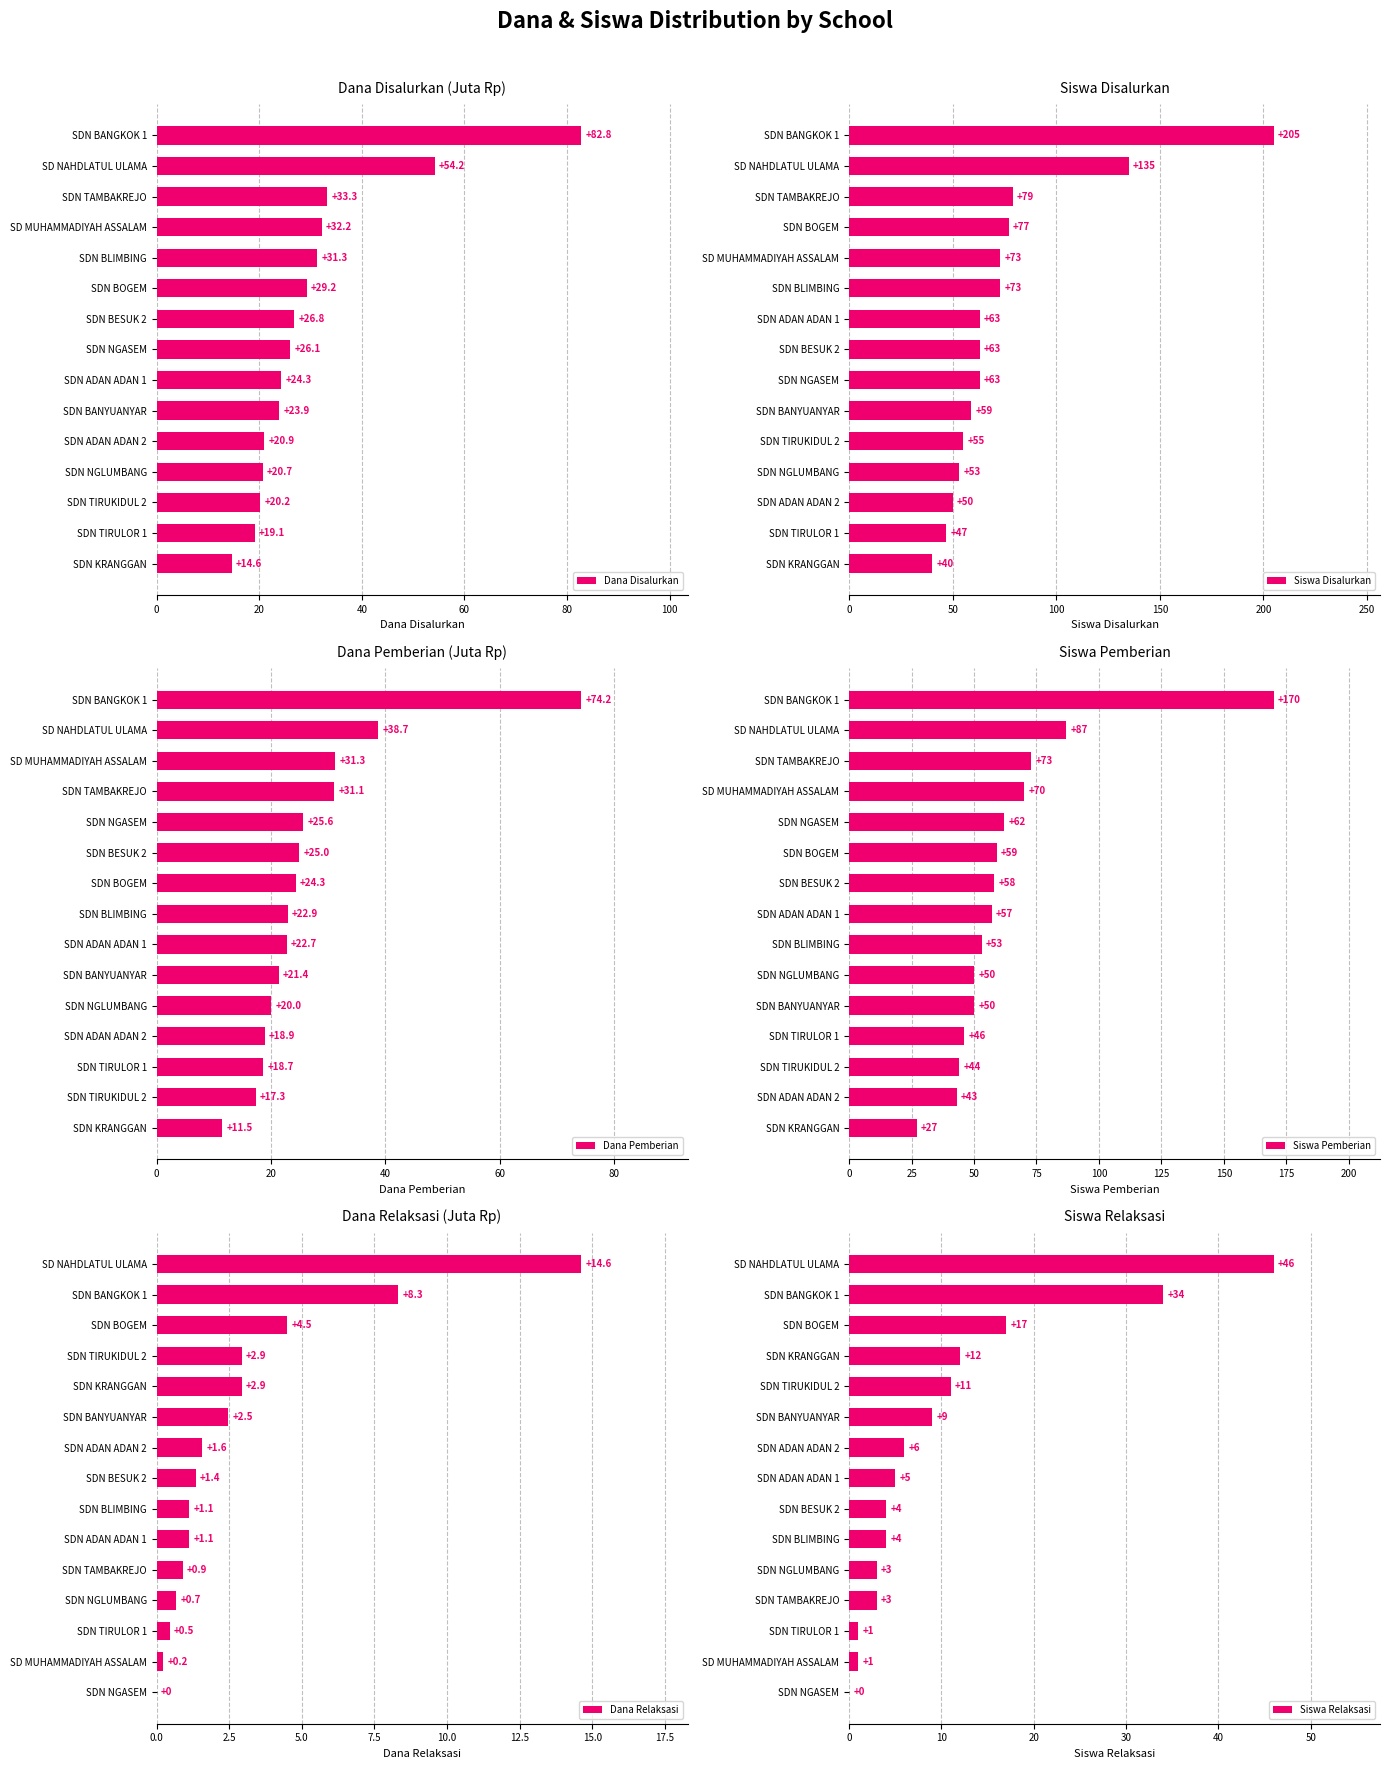

What is the difference between the second highest and minimum values in the Dana Disalurkan series?

39.6